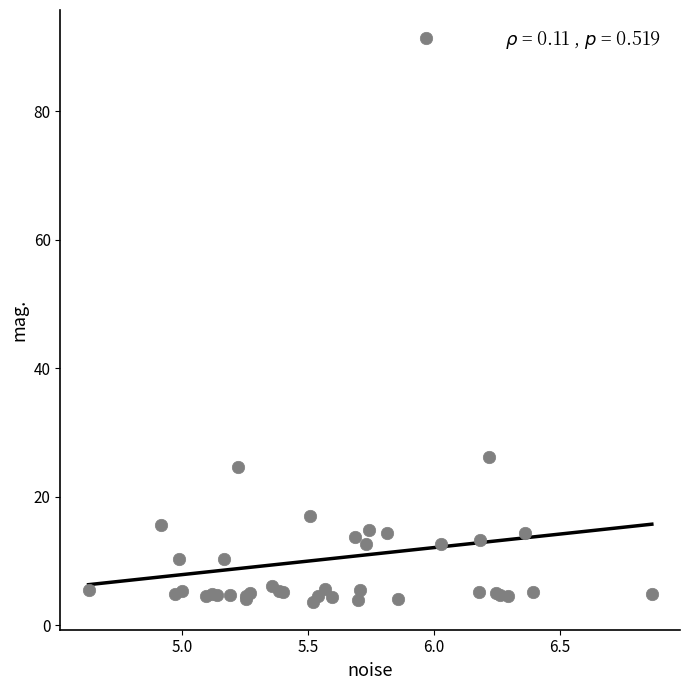

What Y value in the scatter plot is closest to 47?

26.2